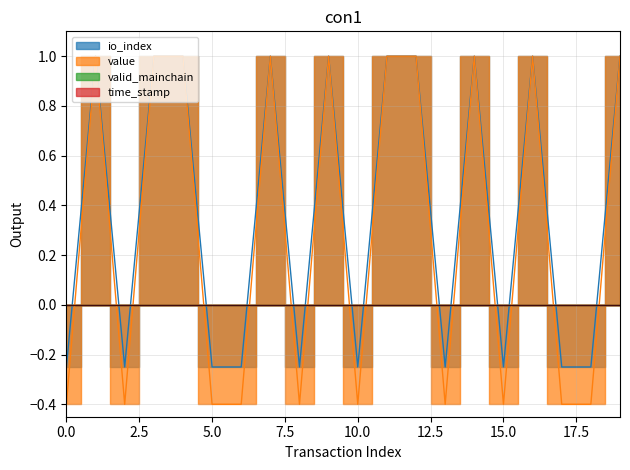

What is the sum of the value values at tx_1 and tx_6?

0.8